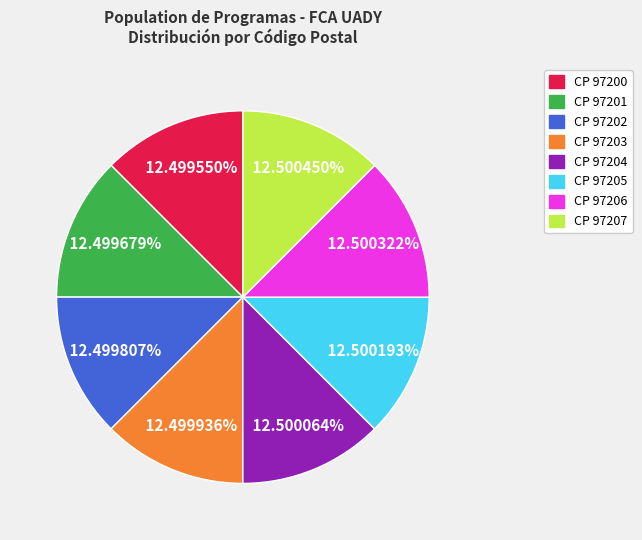

Does any single category account for the majority?

No